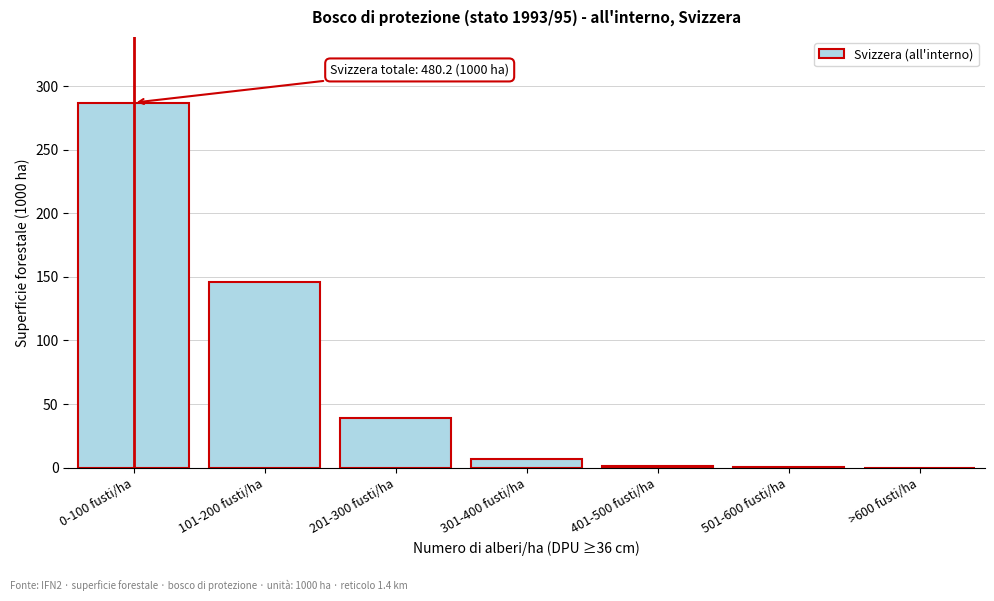

The value at 0-100 fusti/ha is 410.4. True or false?

False